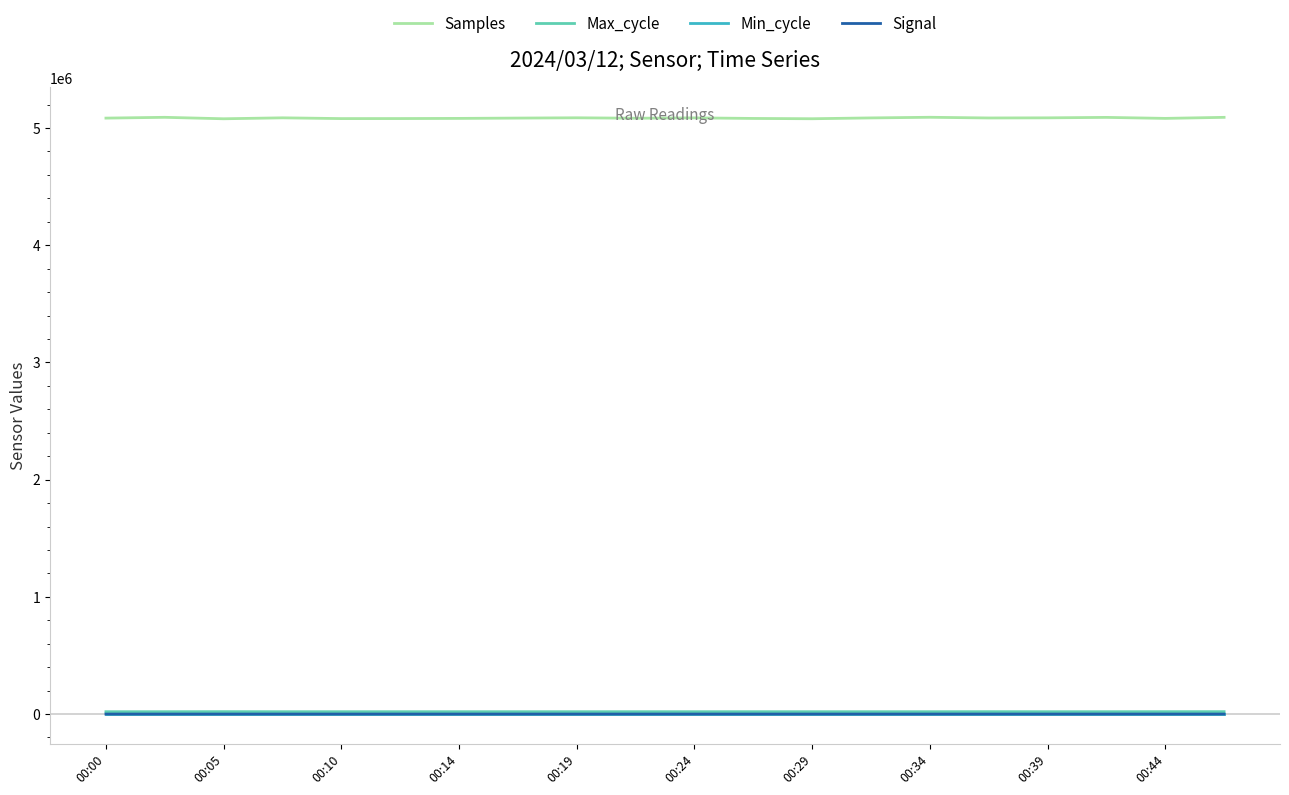

Which series has the largest range (max minus min)?

Samples